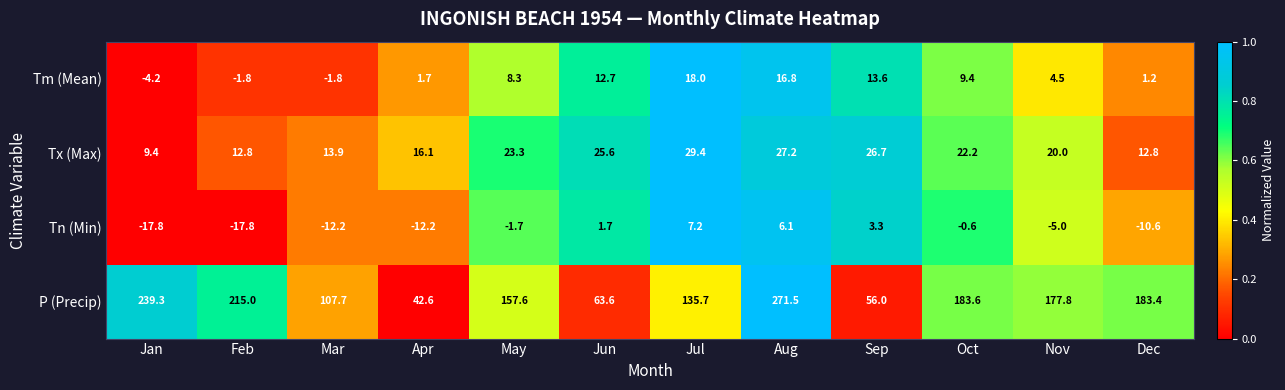

At how many categories does at least one series exceed 0?

12